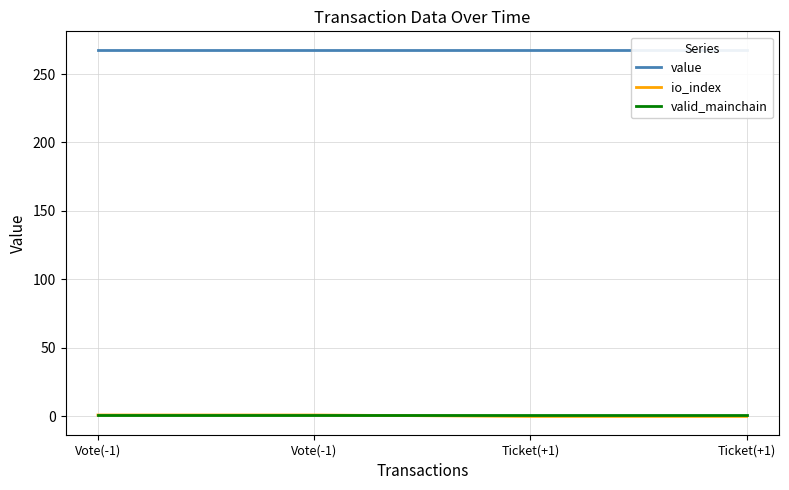

What is the total value across all series at Vote(-1)?

269.8